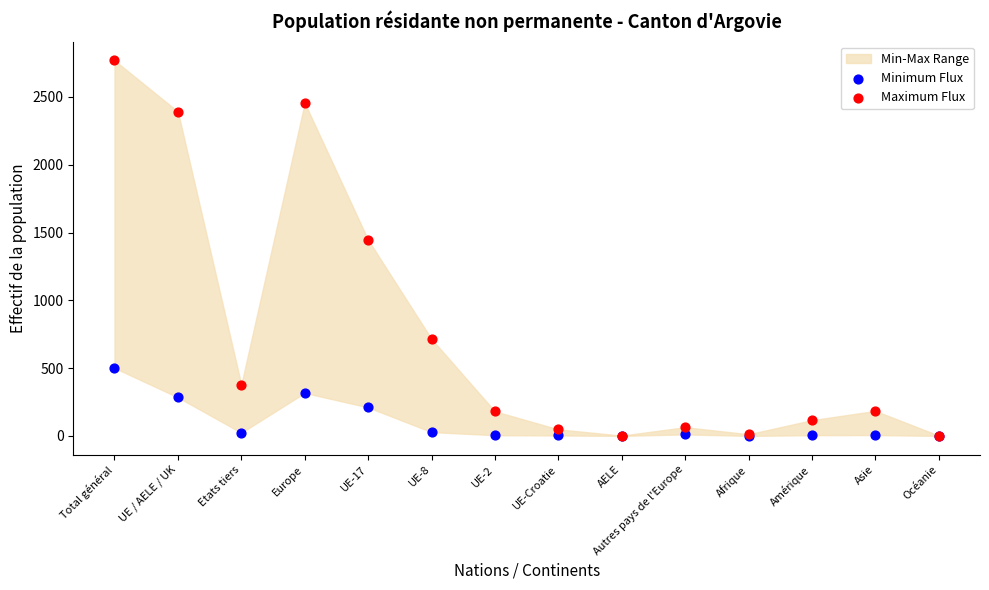

Which series has the widest spread of Y values?

Maximum Flux